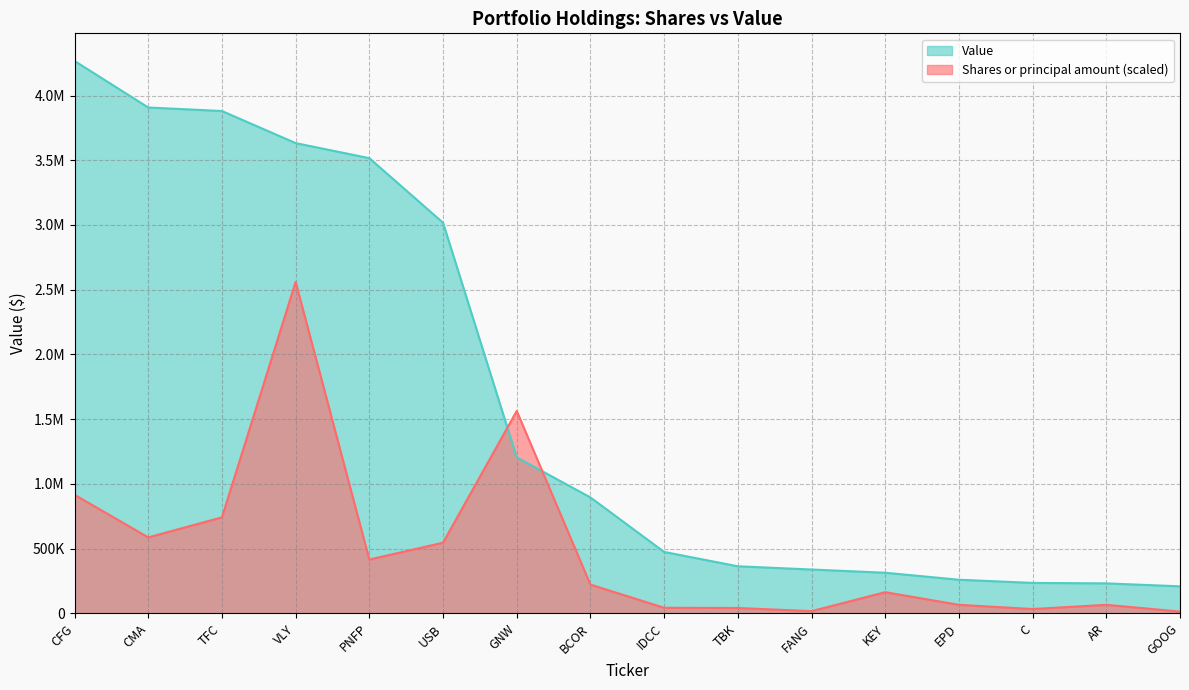

True or false: Shares or principal amount has more than 0 points higher than both neighbors.

True